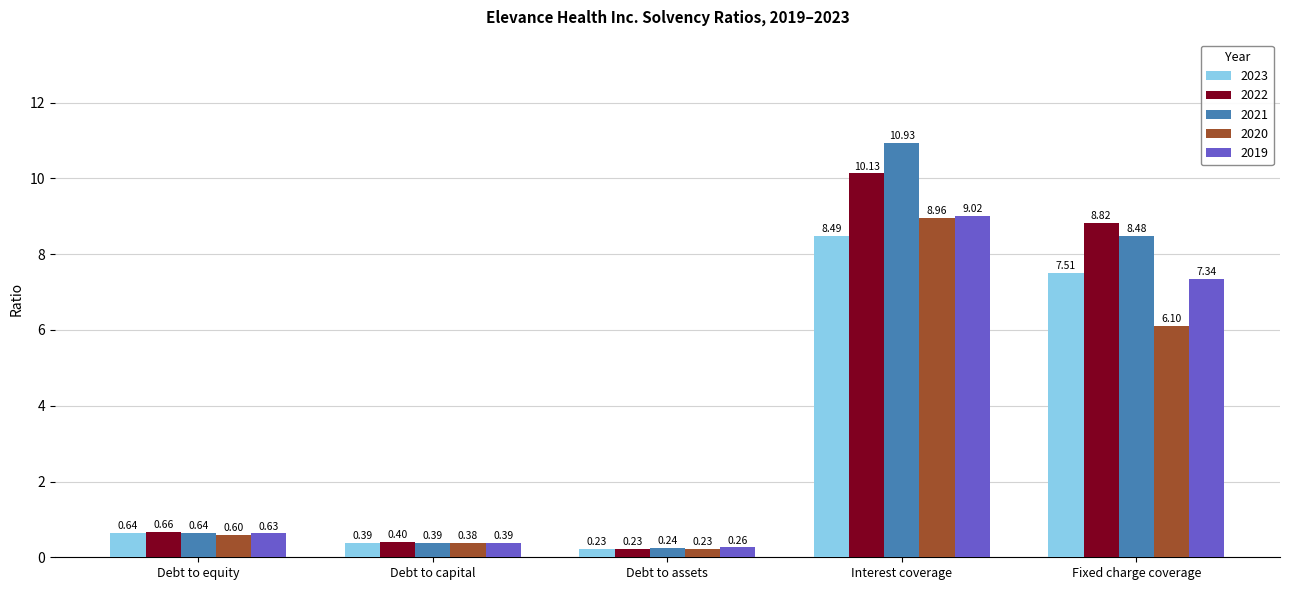

What position from the left is Interest coverage?

4